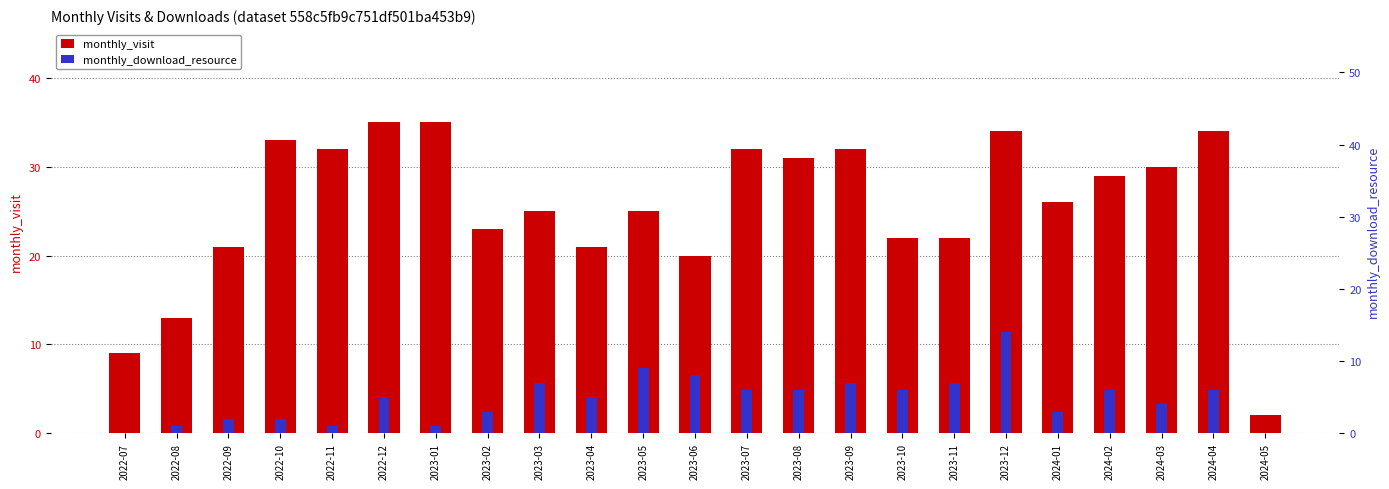

What are all the series names shown in the legend?

monthly_visit, monthly_download_resource